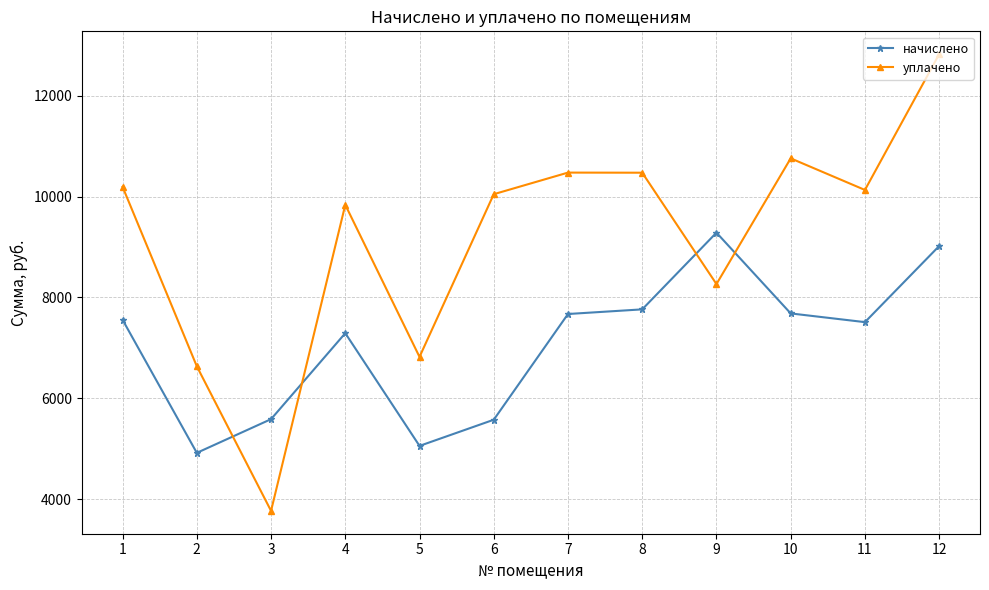

True or false: уплачено has a value of 10132.1 at 11.

True